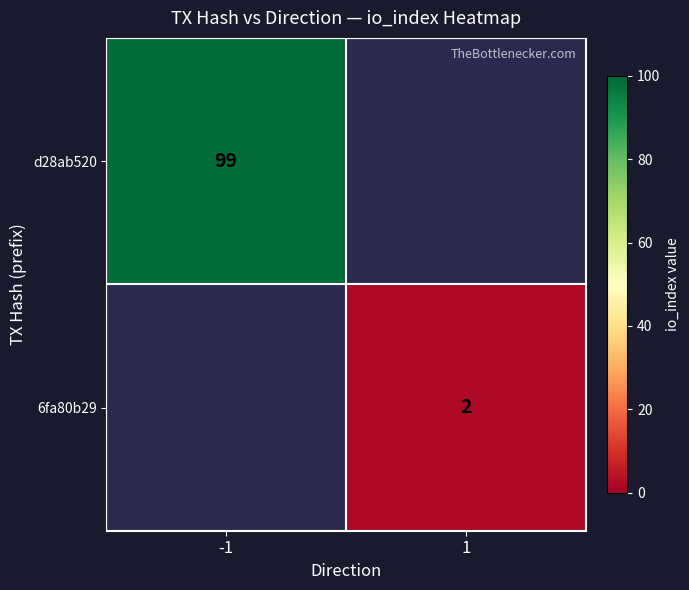

True or false: d28ab520 has a value of 32 at -1.

False